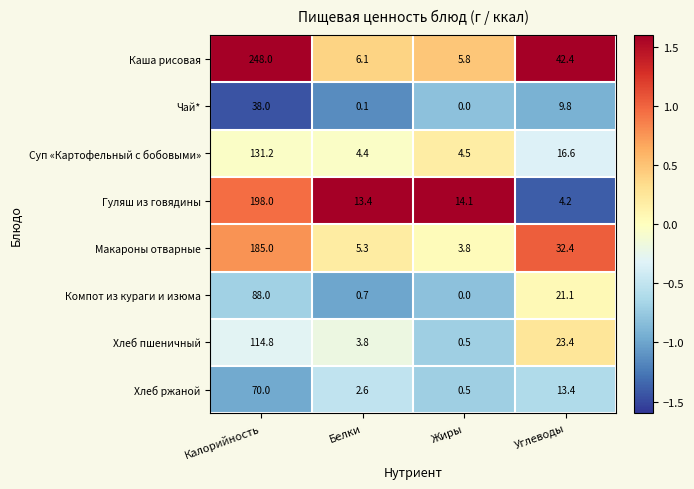

What is the difference between the Суп «Картофельный с бобовыми» values at Белки and Калорийность?

126.8